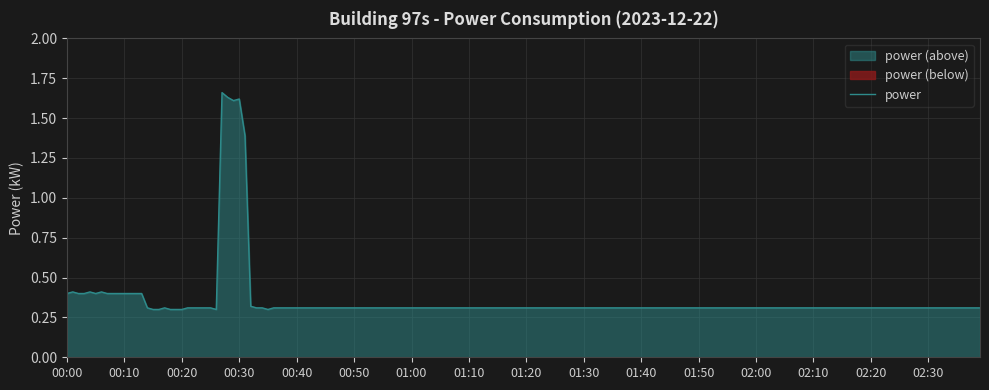

At which category does the data reach its first local peak?

04:00